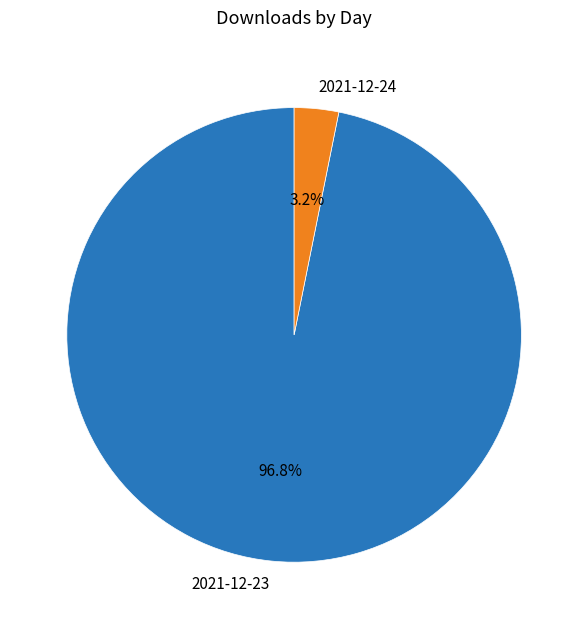

To the nearest percent, what portion does 2021-12-24 represent?

3%